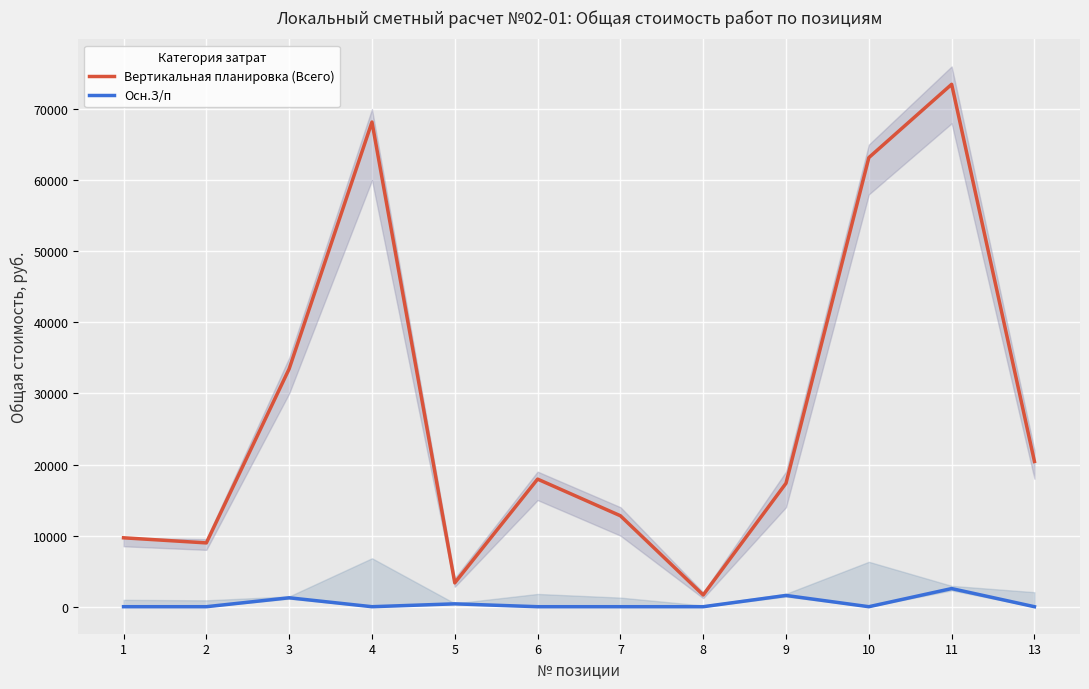

What is the average value of the Осн.З/п series?

483